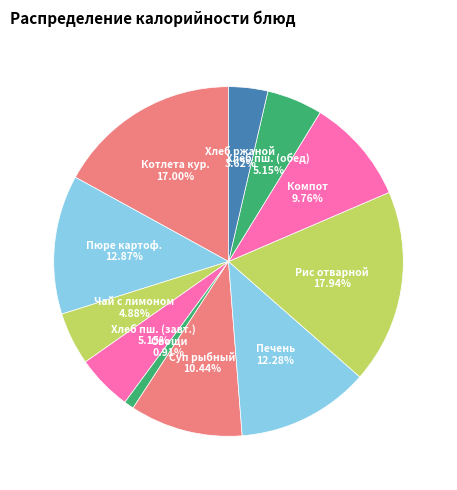

How many slices are in this pie chart?

11